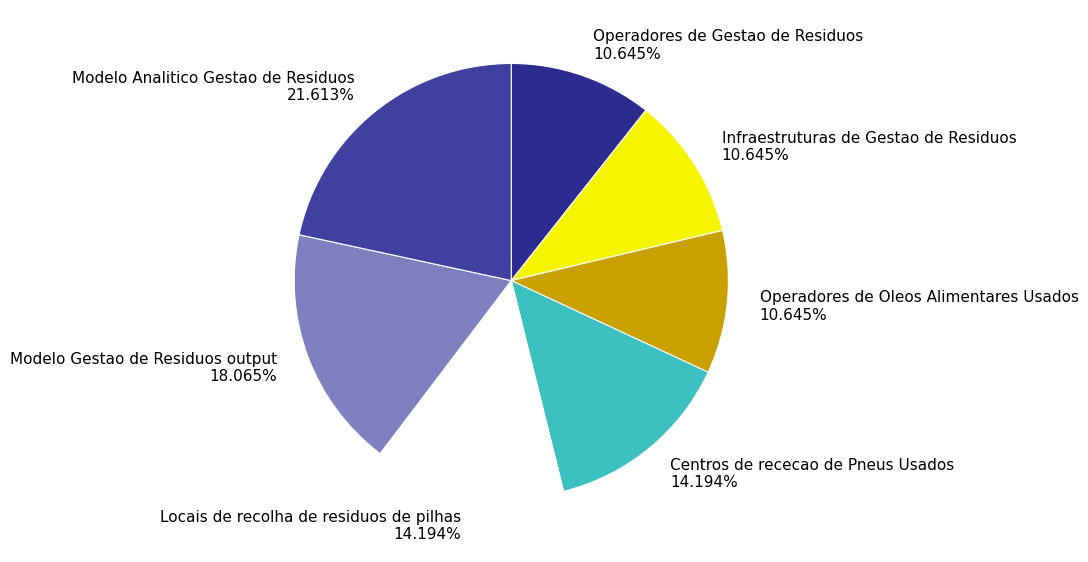

Which has a higher value, Operadores de Oleos Alimentares Usados 10.645% or Modelo Gestao de Residuos output 18.065%?

Modelo Gestao de Residuos output 18.065%